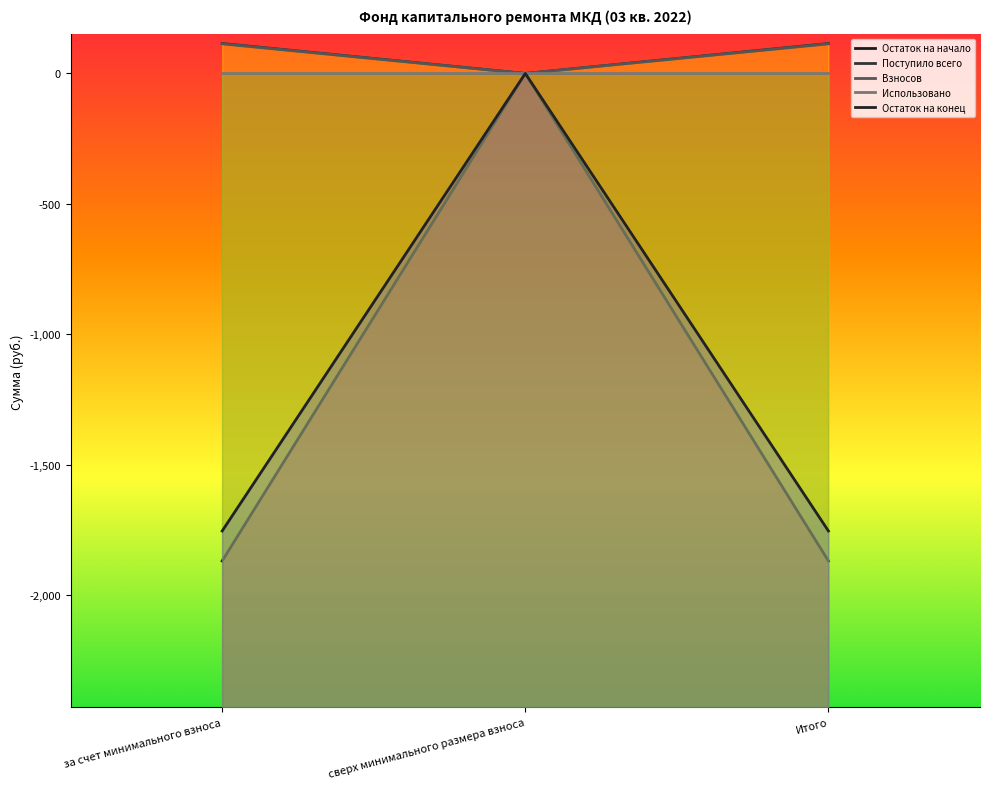

What is the maximum value shown in the chart?

114.9